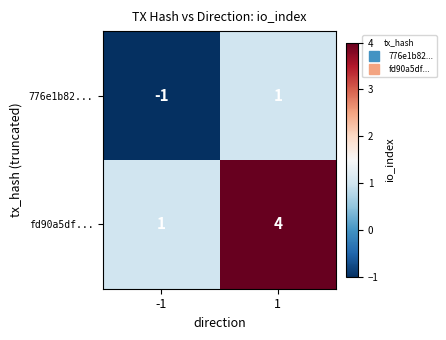

Reading right to left, what are all the values shown in this chart?

776e1b82...: 1=1	-1=-1
fd90a5df...: 1=4	-1=1